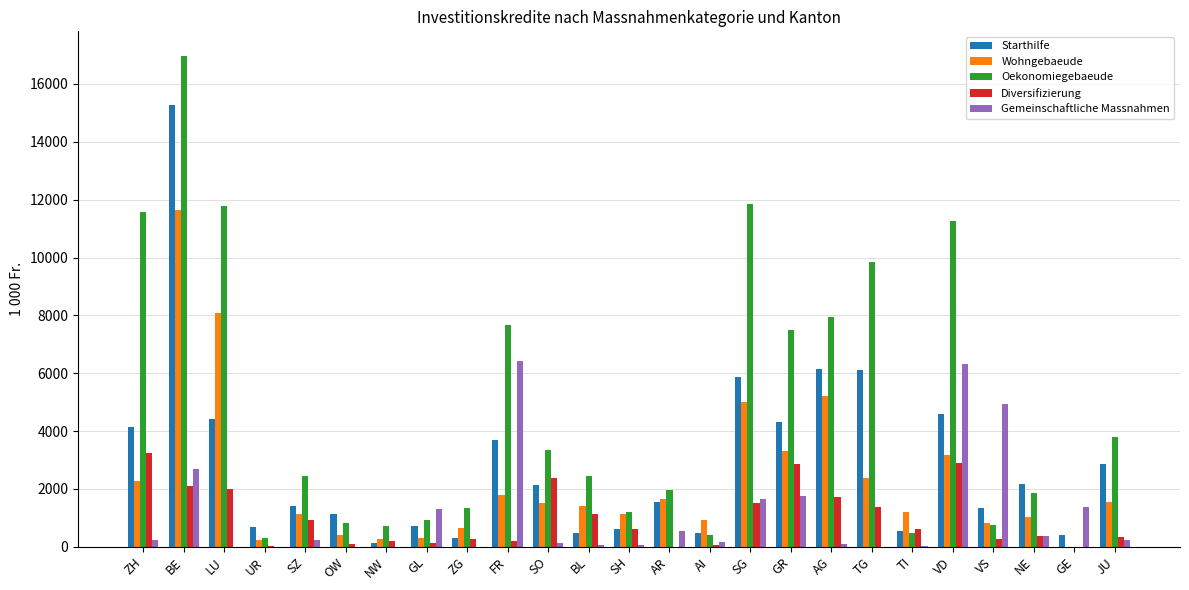

What is the sum of all Wohngebaeude values?

57185.4